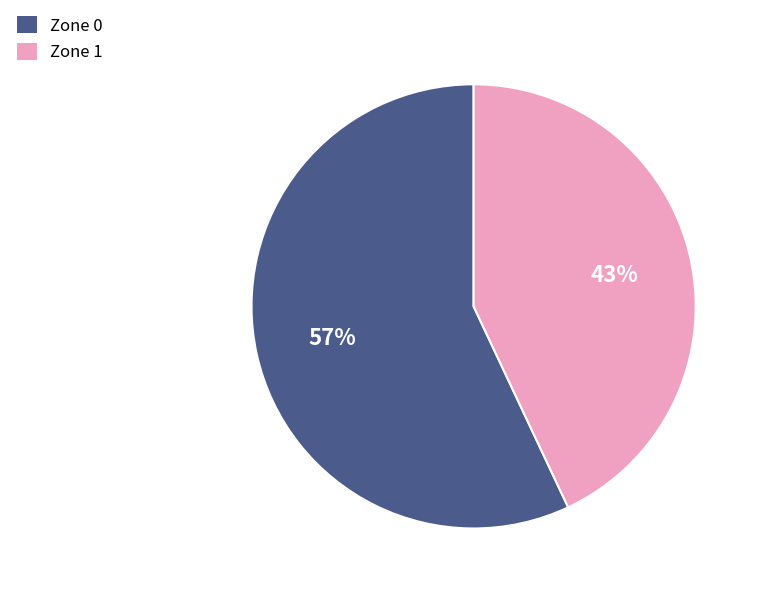

Rank the categories by value from highest to lowest.

Zone 0, Zone 1